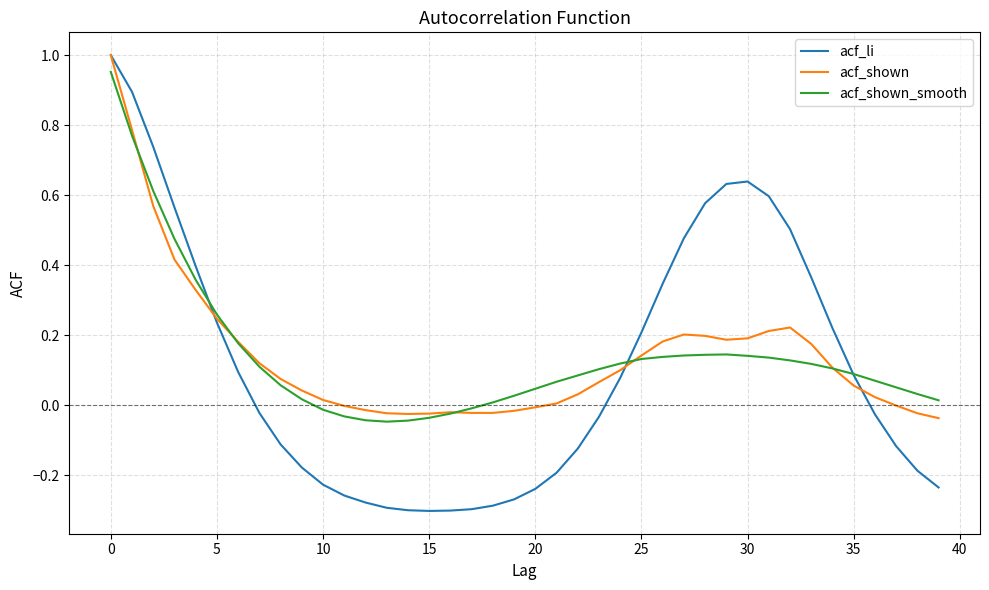

What are all the series names shown in the legend?

acf_li, acf_shown, acf_shown_smooth